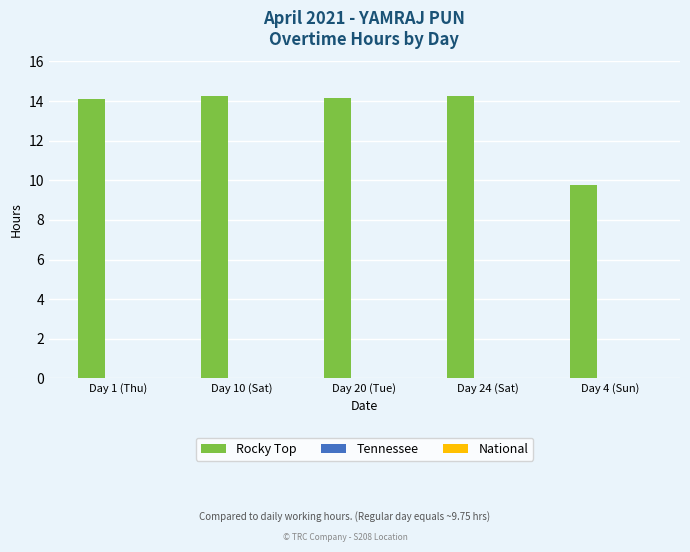

What is the label of the 2nd bar from the left?

Day 10 (Sat)